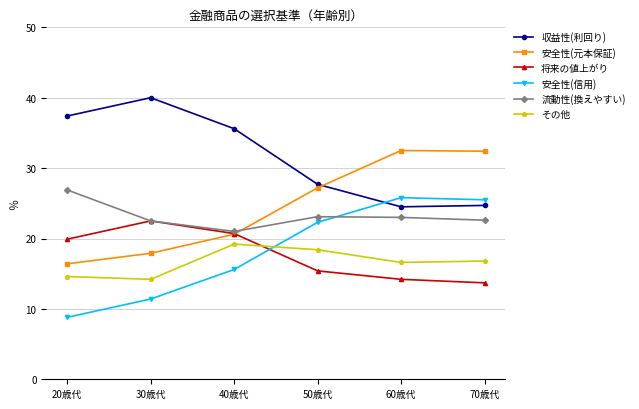

How many interior local valleys does the 流動性(換えやすい) series have?

1